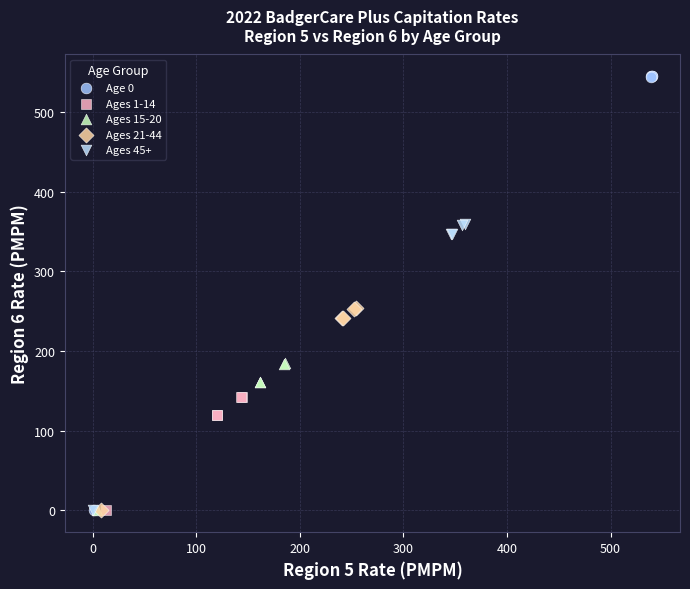

Which series has the largest Y range (max minus min)?

Age 0